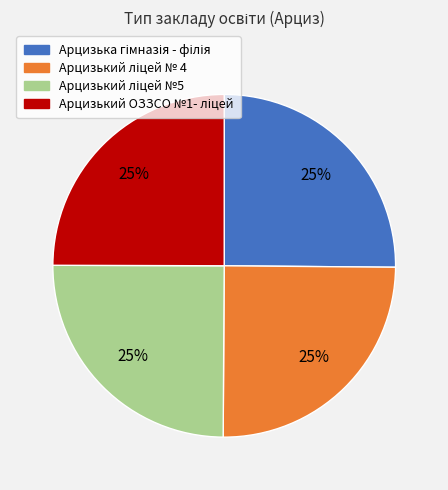

Count the number of slices in the pie.

4